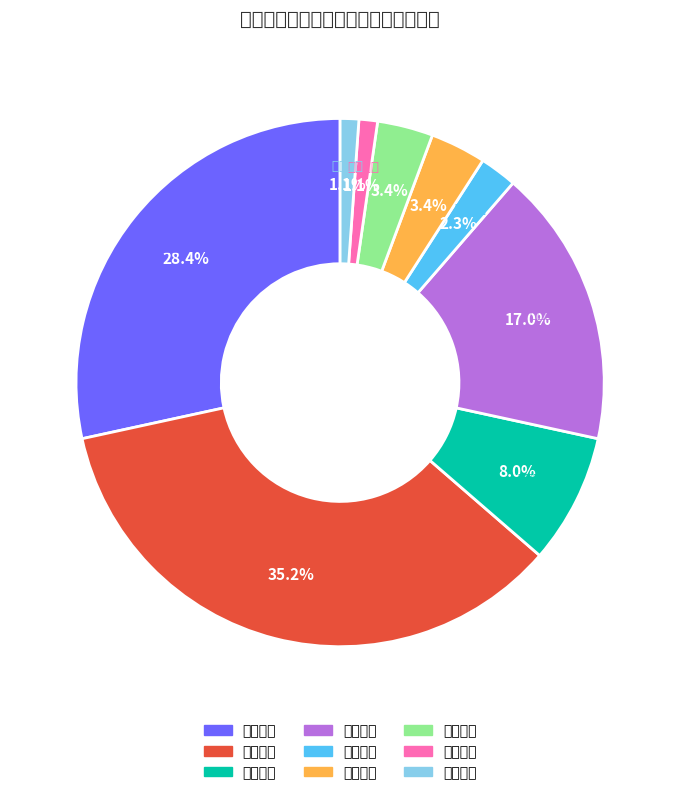

How many slices are in this pie chart?

9